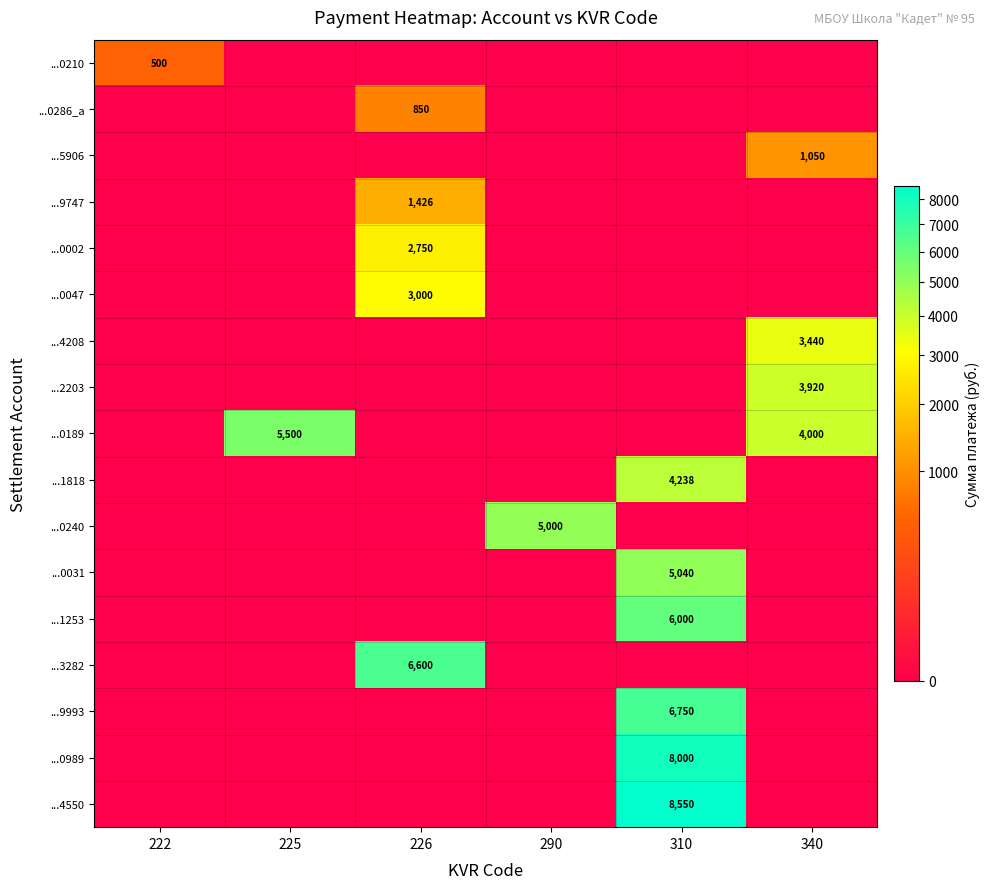

At which category is the sum across all series the highest?

310